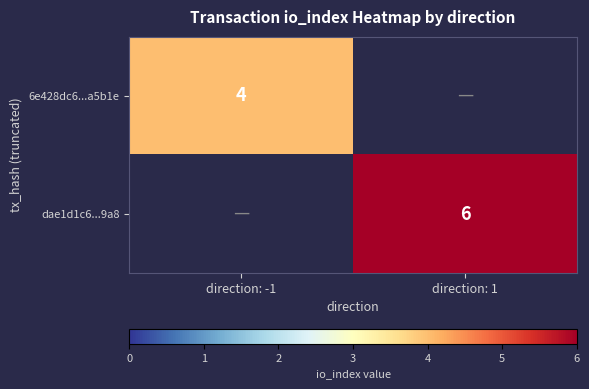

Is the value of 6e428dc6...a5b1e at direction: -1 greater than the value of dae1d1c6...9a8 at direction: 1?

No